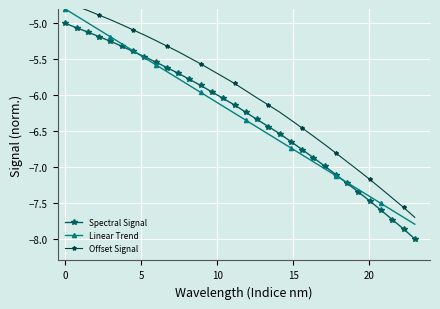

How many values in the Linear Trend series exceed -6?

13